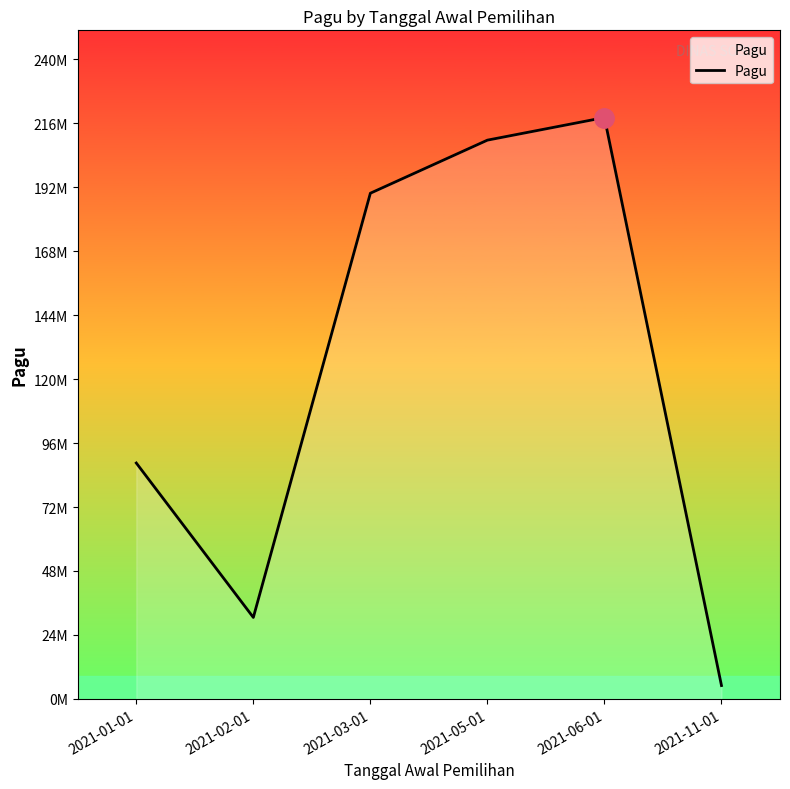

What position from the left is 2021-06-01?

5